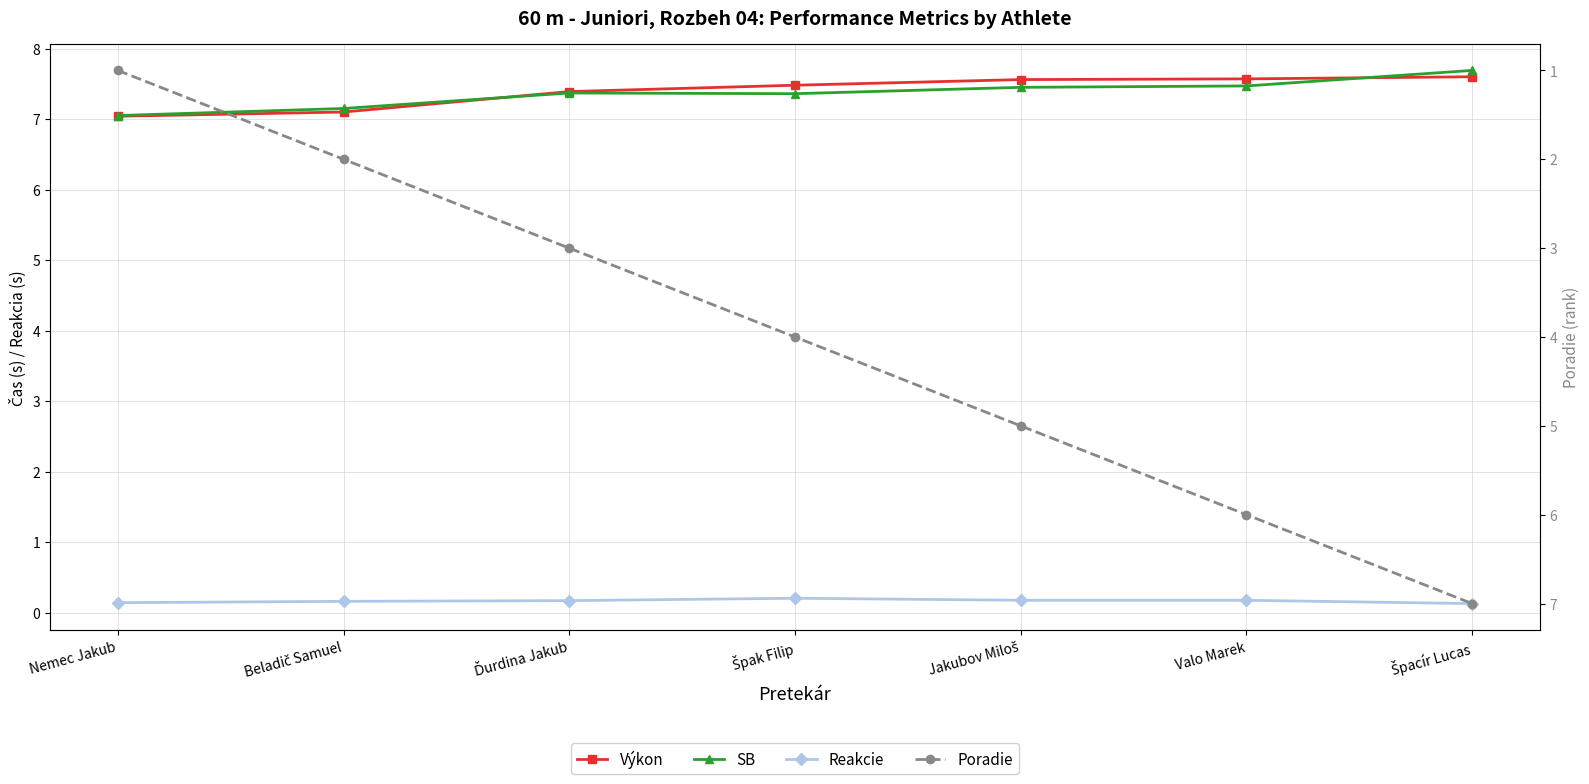

At which category does the chart reach its minimum across all series?

Špacír Lucas